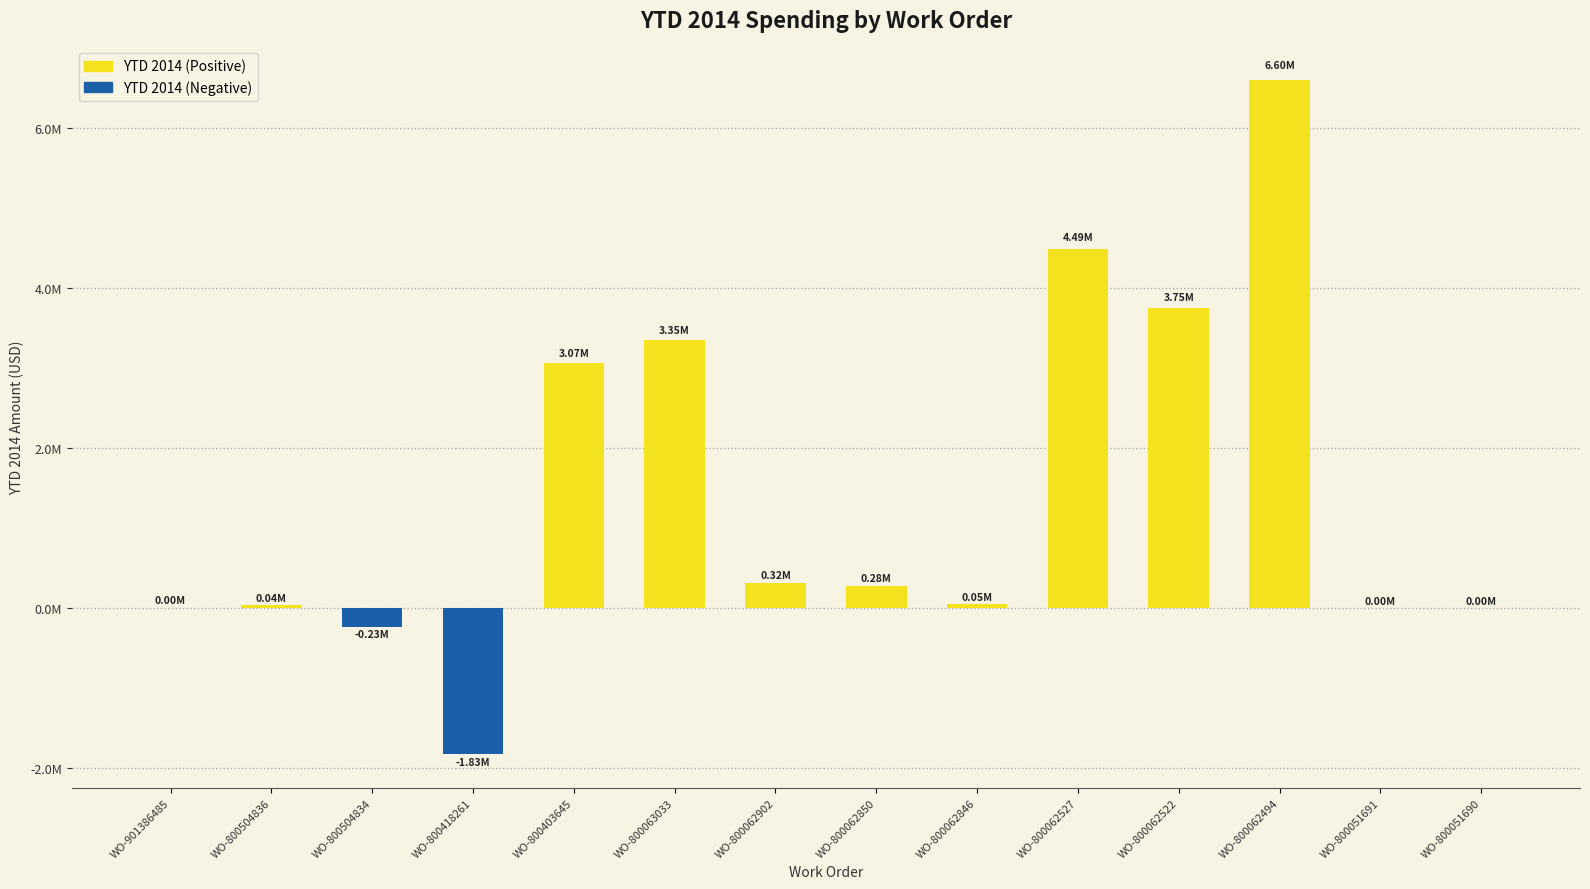

The chart shows a value of 212.7 at WO-800051691. True or false?

True